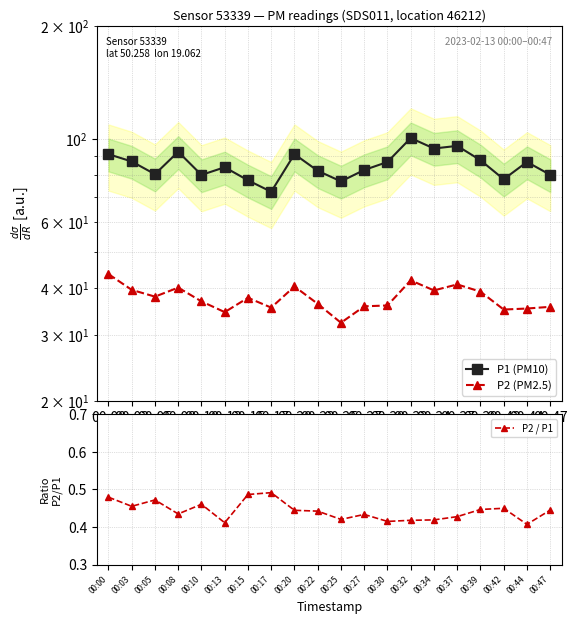

What is the sum of the P1 (PM10) values at 00:39 and 00:00?

178.6